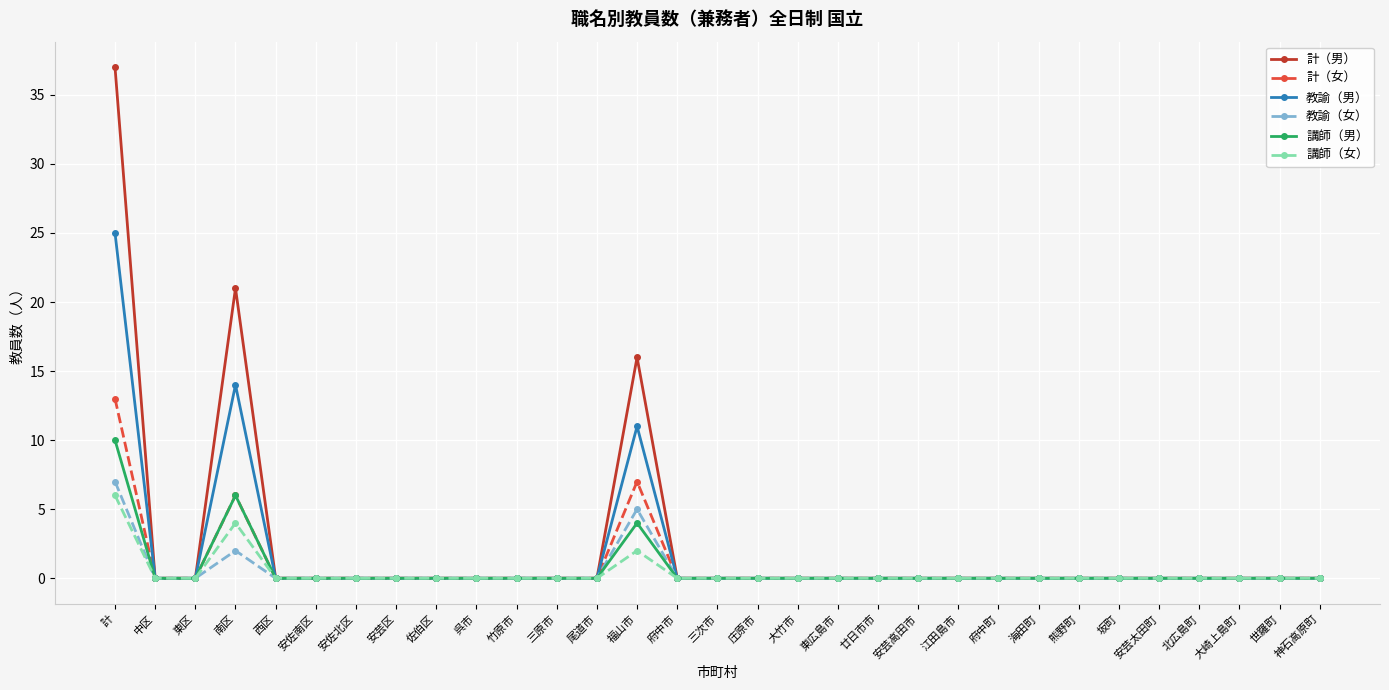

At which category is the sum across all series the highest?

計